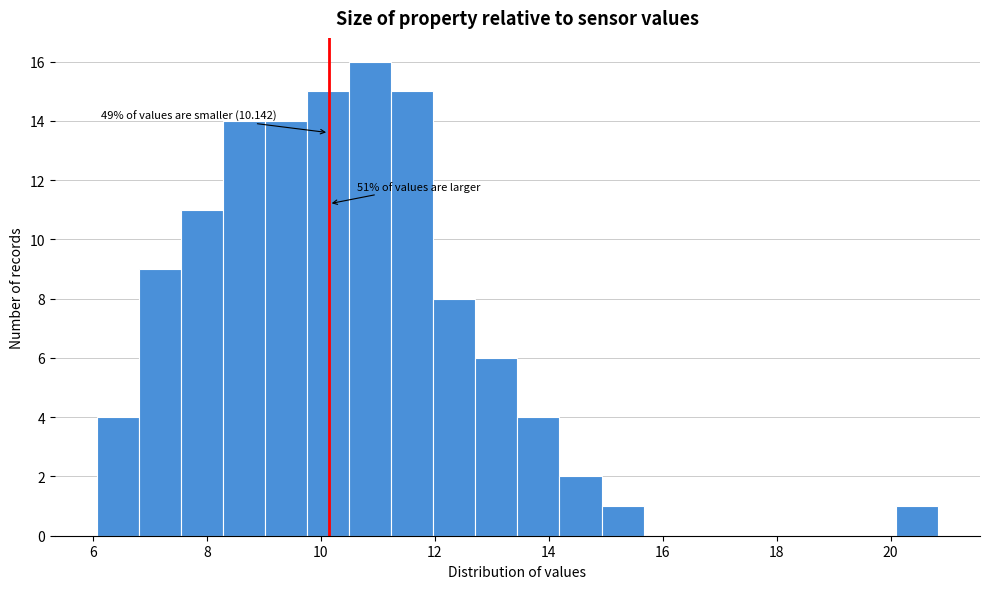

Around what value on the x-axis is the tallest bar? Give the approximate position of its centre, as read against the axis.

10.8